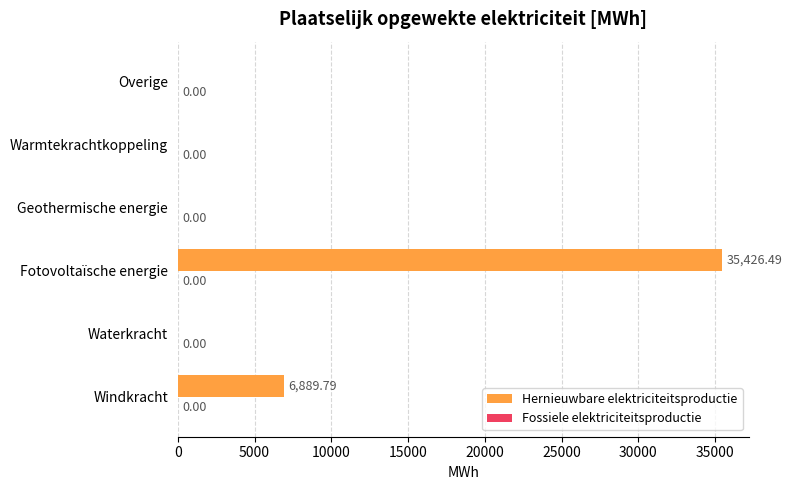

What is the sum of all values?

42316.3